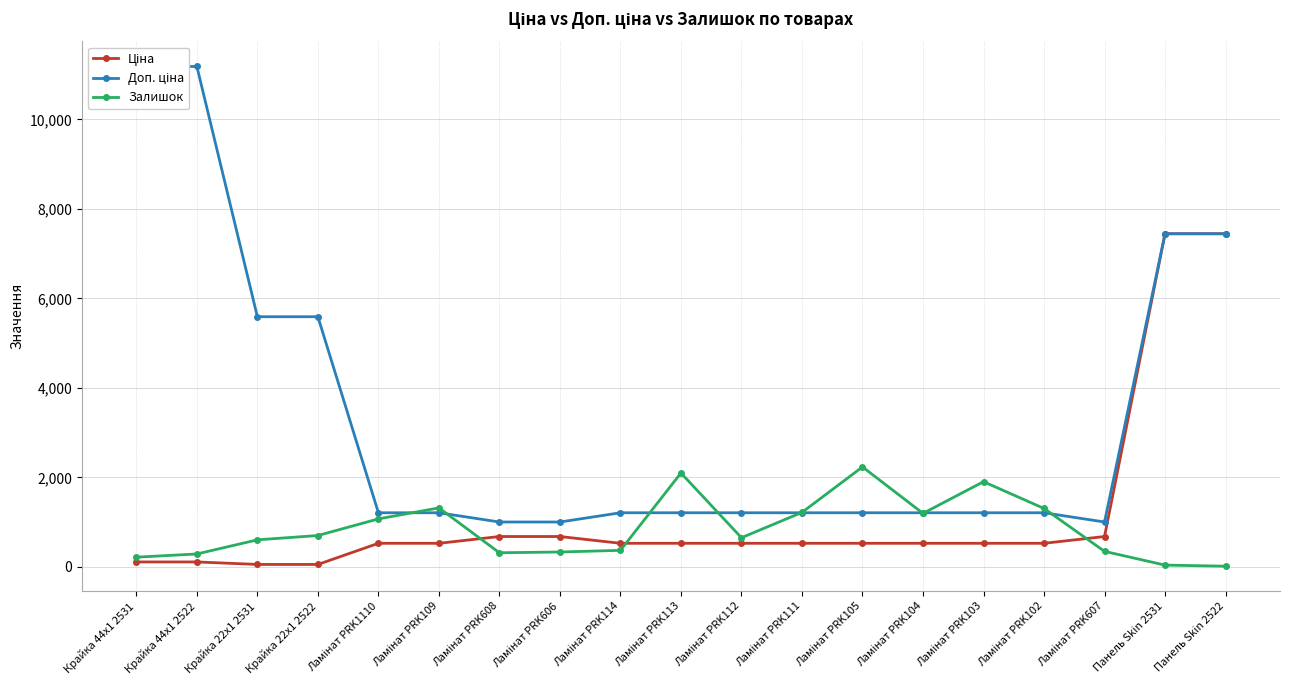

What is the difference between the highest and lowest values at Крайка 44x1 2531?

11070.2